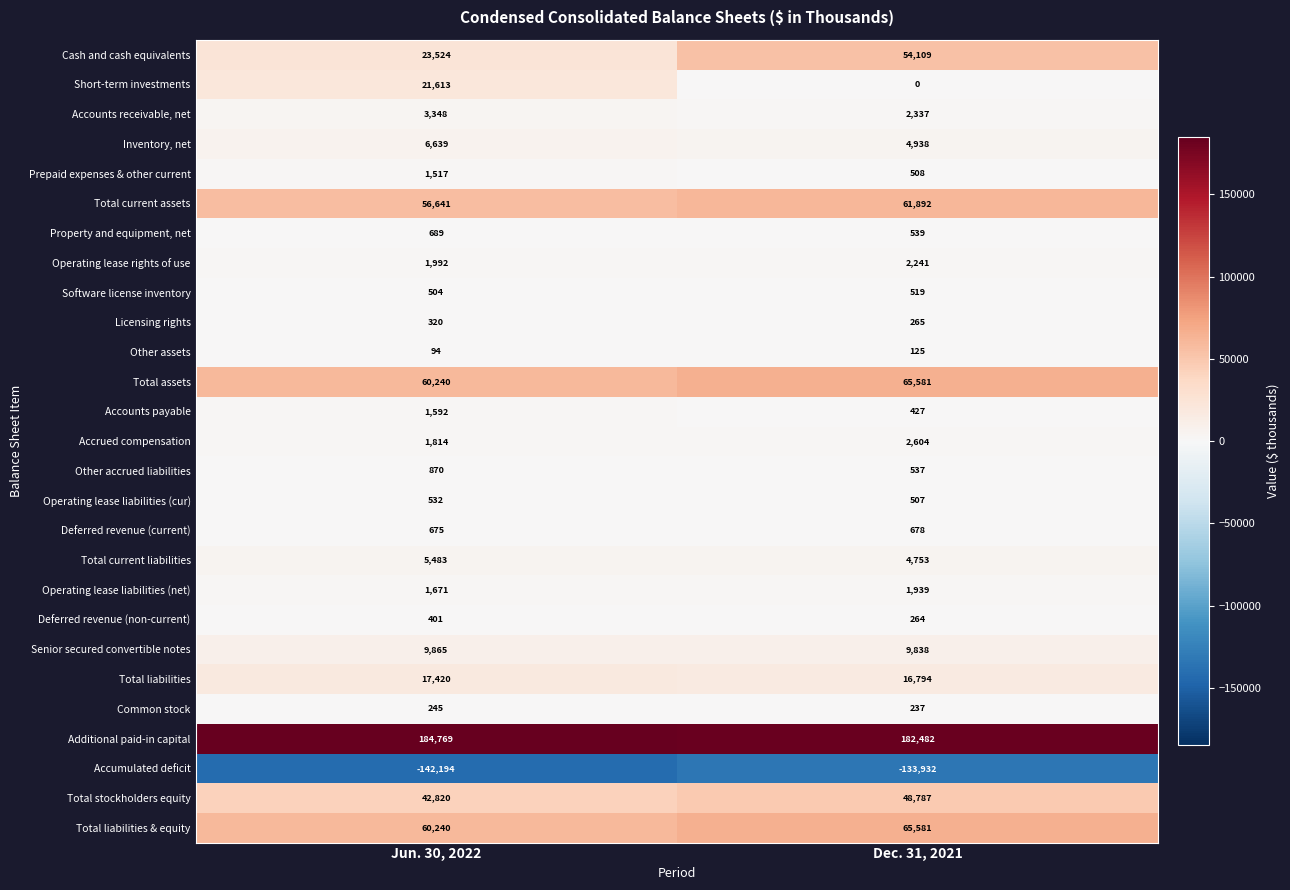

List the labels in order of Deferred revenue (current) value, largest first.

Dec. 31, 2021, Jun. 30, 2022